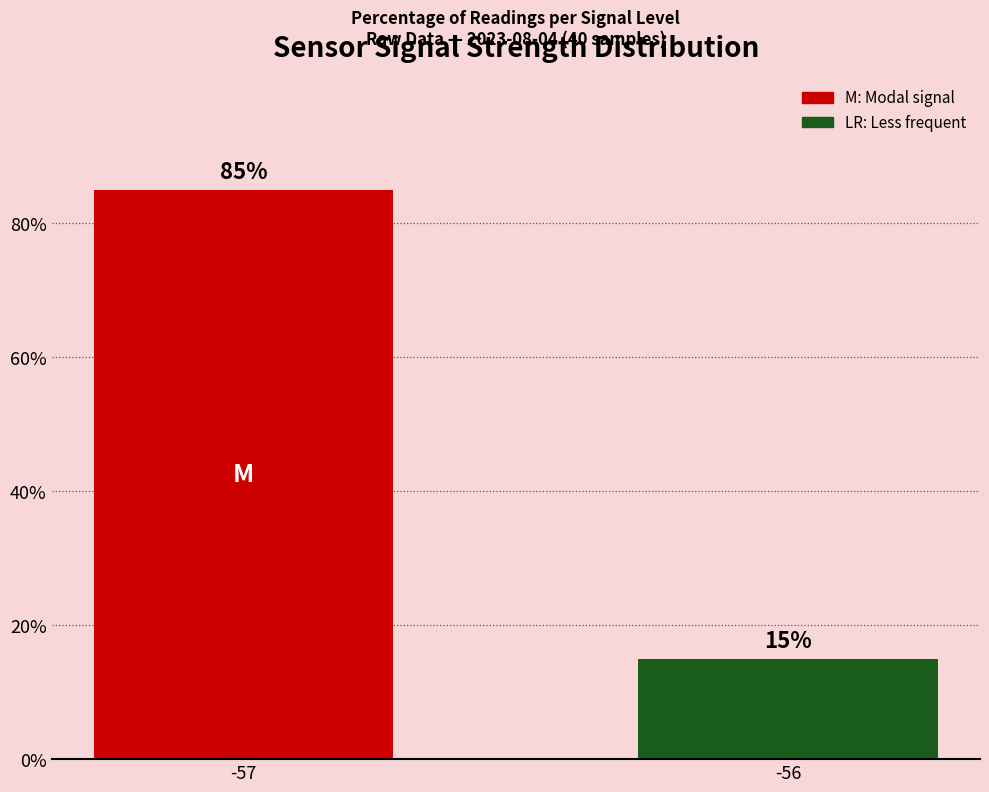

Count the number of categories in the chart.

2